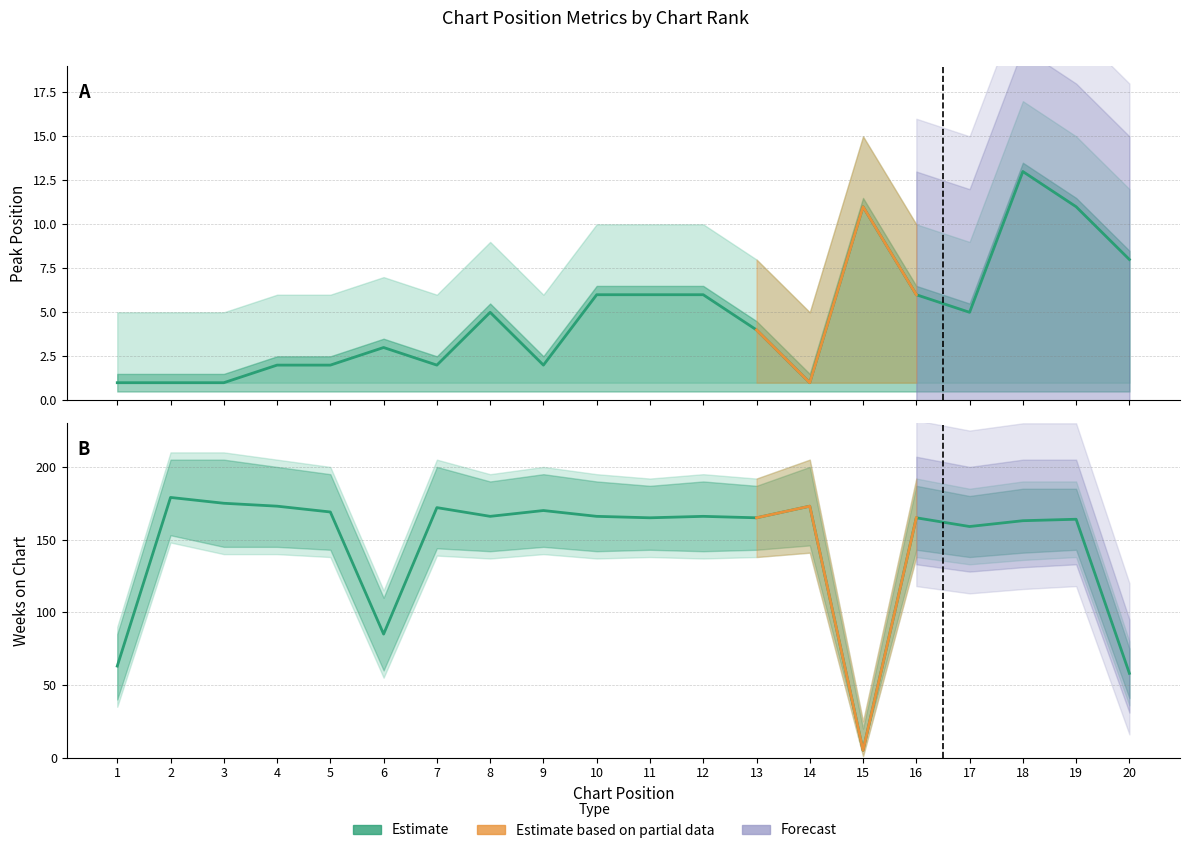

What value does the Peak Position series have at 18, to the nearest 10?

10